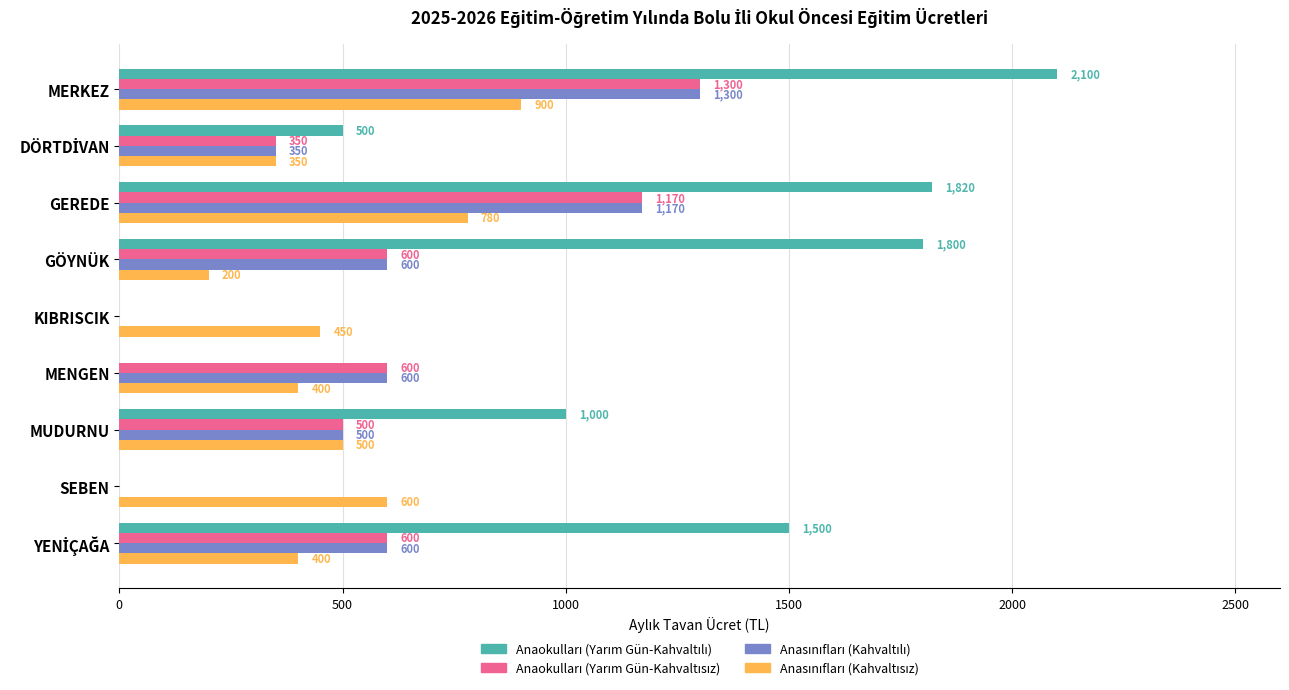

What is the total value across all series at GÖYNÜK?

3200